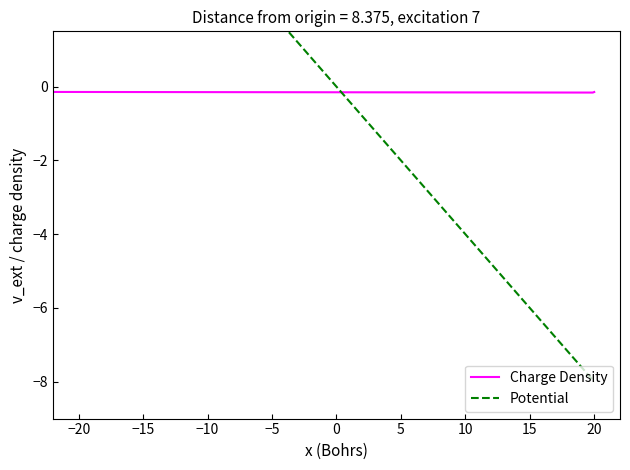

In Charge Density, how many points are higher than both neighbors (excluding endpoints)?

1